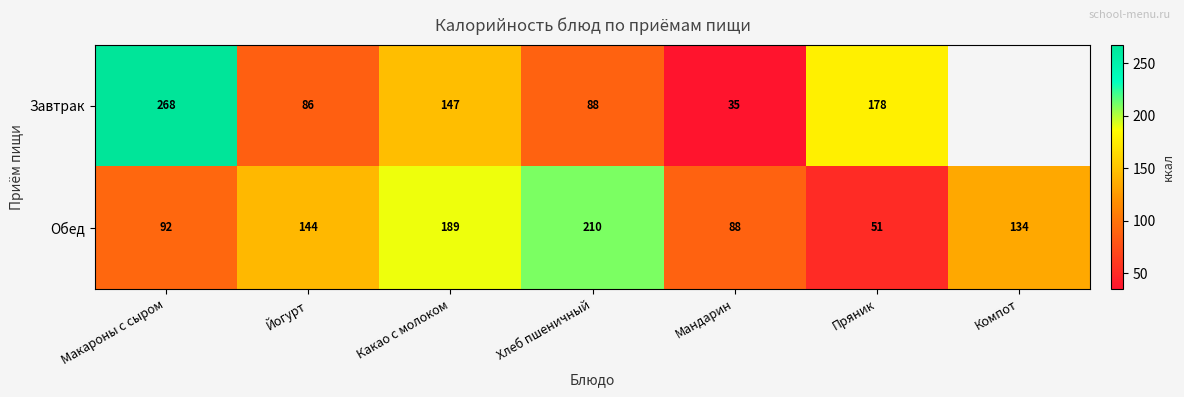

What is the difference between the second highest and minimum values in the Обед series?

138